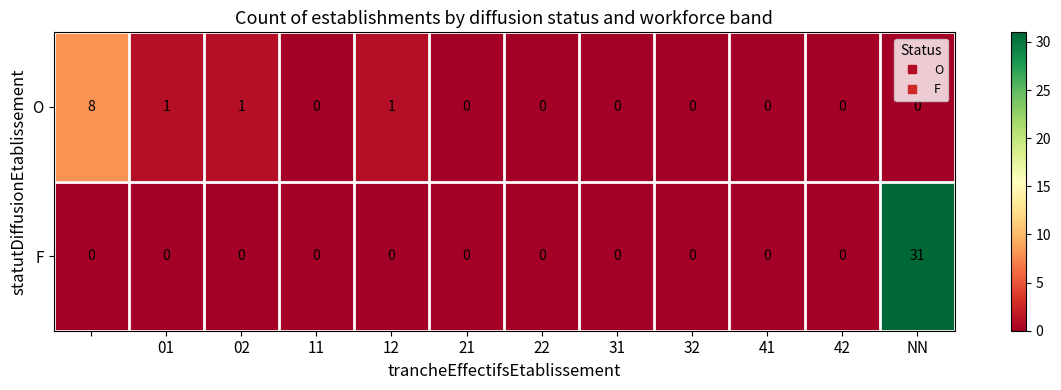

Reading left to right, extract all data points from this chart.

O: 8	1	1	0	1	0	0	0	0	0	0	0
F: 0	0	0	0	0	0	0	0	0	0	0	31